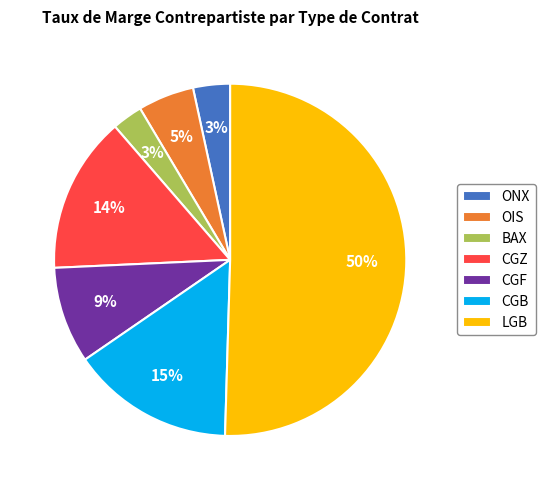

What percentage is the ONX slice, to the nearest percent?

3%